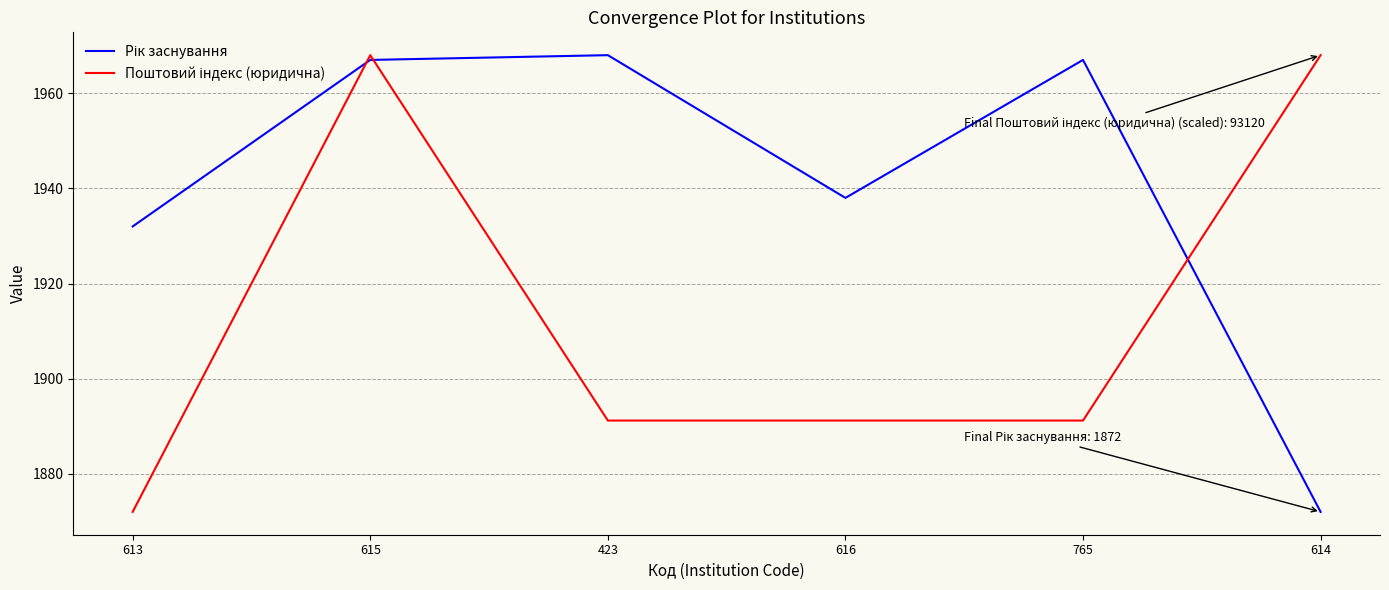

What position from the left is 614?

6